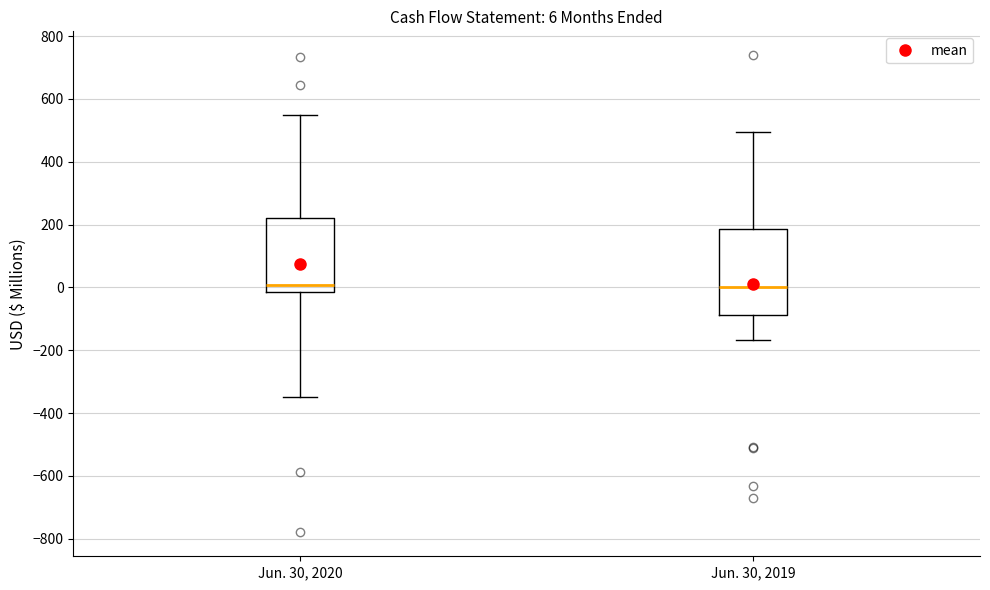

Comparing the boxes themselves (not the whiskers), which one is the tallest?

Jun. 30, 2019